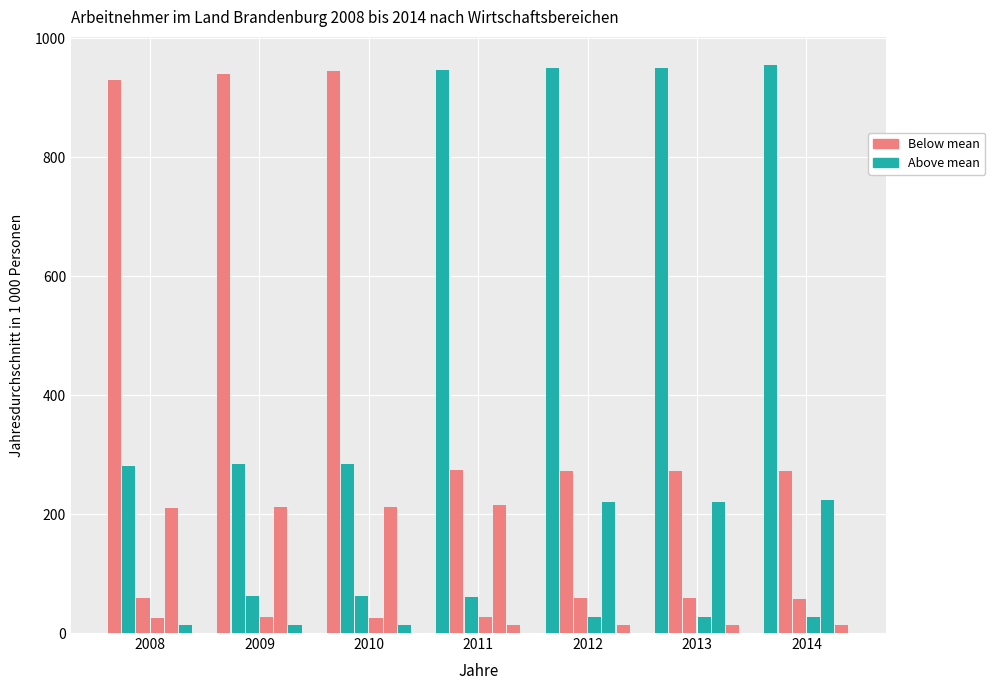

Reading right to left, transcribe all the data shown in this chart.

Insgesamt: 954.5	950.7	950.5	947.1	945.1	940.0	929.8
Oeffentl. Dienstleister: 272.2	271.7	271.9	273.8	283.4	284.1	280.1
Sonstige Dienstleister: 57.9	58.9	58.7	60.4	62.0	61.8	58.2
Land- und Forstwirtschaft: 26.8	26.7	26.4	26.2	25.6	26.3	26.1
Handel, Verkehr, Gastgewerbe: 223.0	220.6	220.5	215.9	212.6	211.2	210.0
Finanz- und Versicherungsdienstleistungen: 12.8	12.7	12.8	12.8	13.0	12.9	12.9